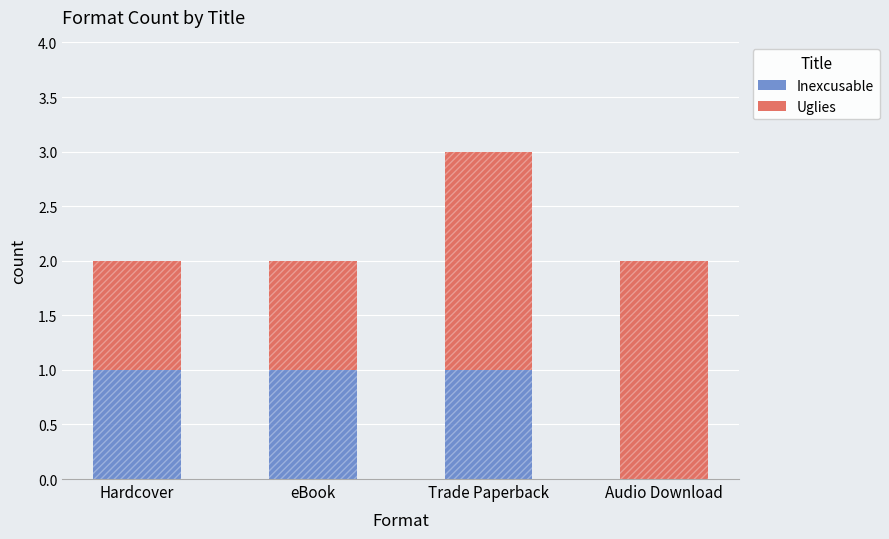

The Uglies series shows 2 at Trade Paperback. True or false?

True